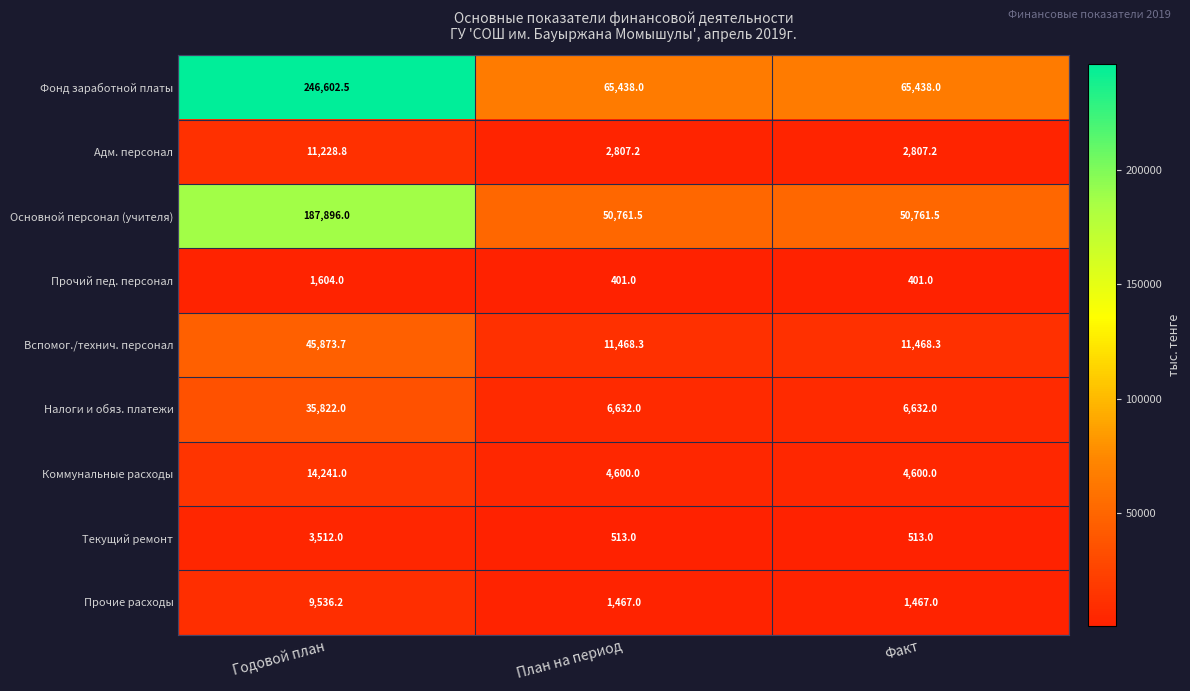

What is the spread (max minus min) of values at Годовой план?

244998.5